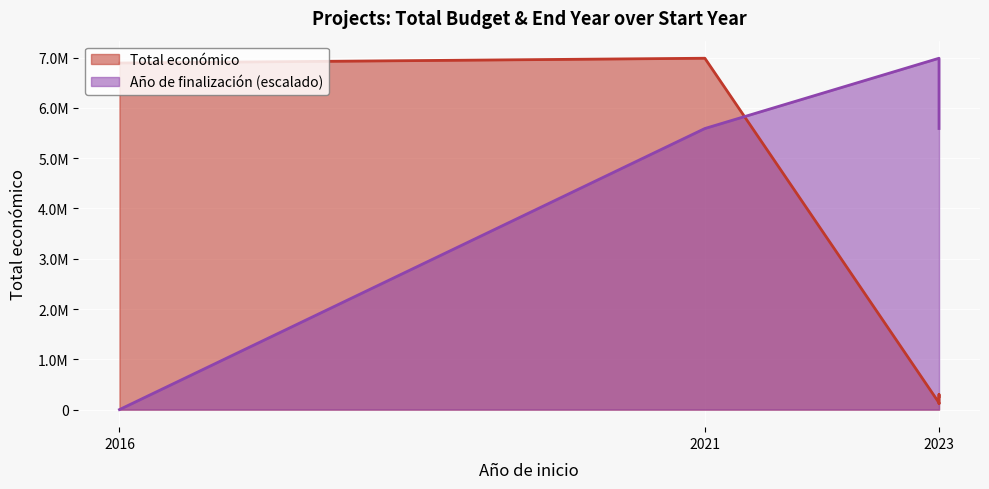

How many interior local peaks (higher than both neighbors) does the data have?

2